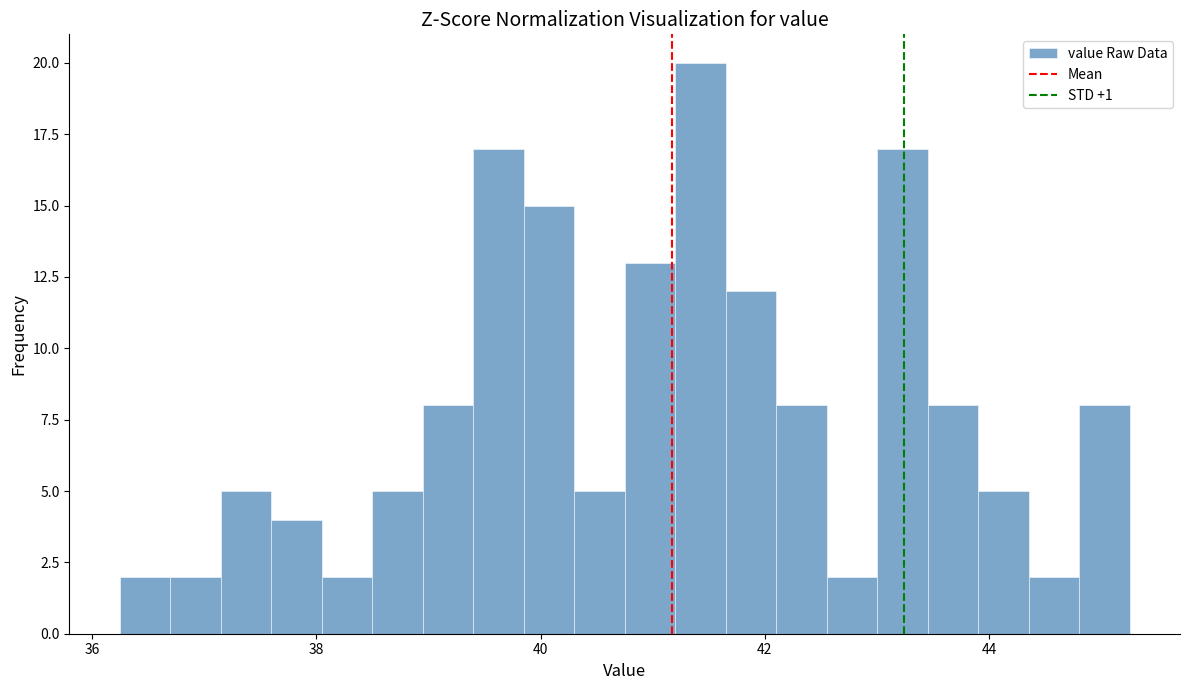

Around what value on the x-axis is the tallest bar? Give the approximate position of its centre, as read against the axis.

41.4